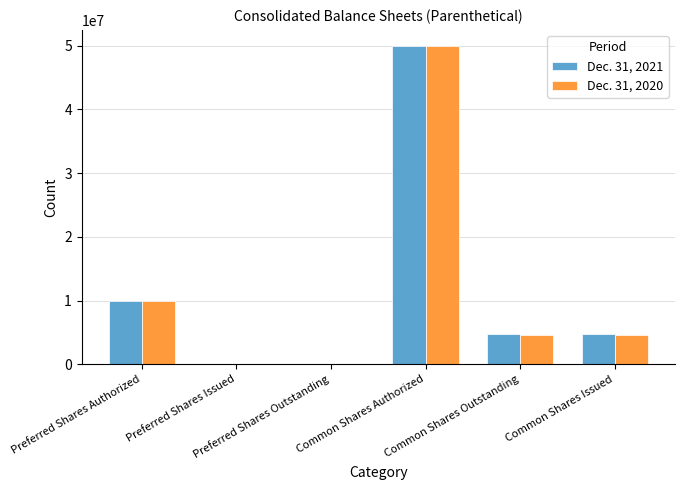

What is the greatest value displayed?

50000000